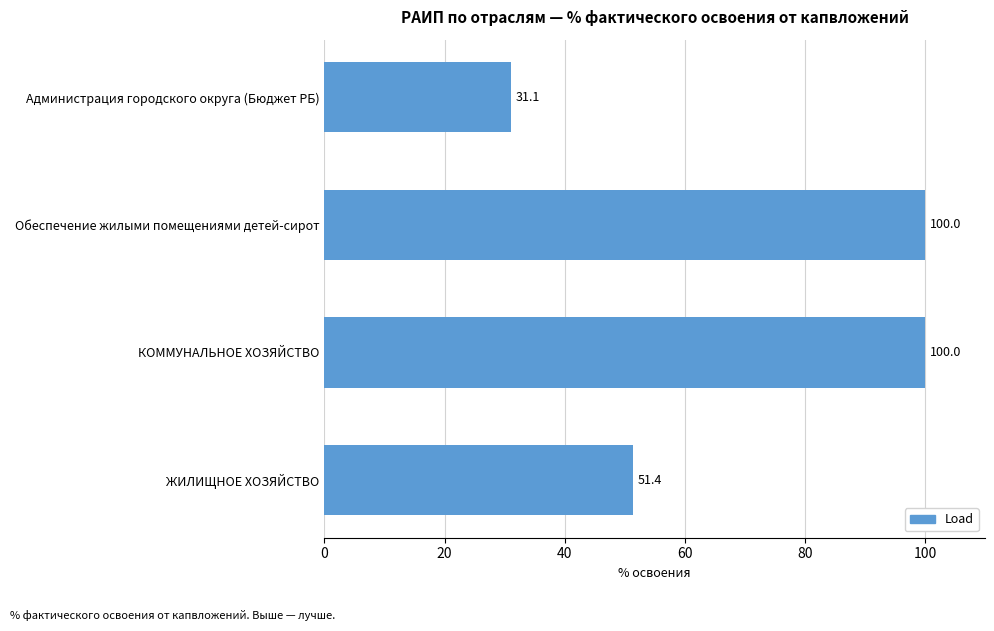

Which label corresponds to the smallest value in the chart?

Администрация городского округа (Бюджет РБ)